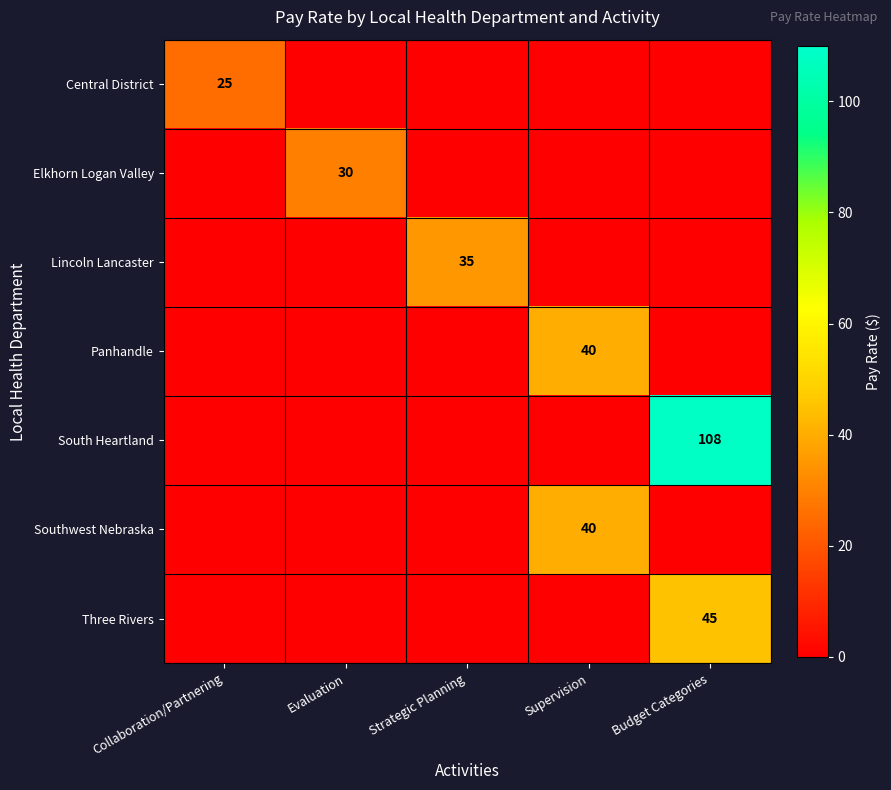

Is it true that Panhandle equals 40 at Supervision?

True